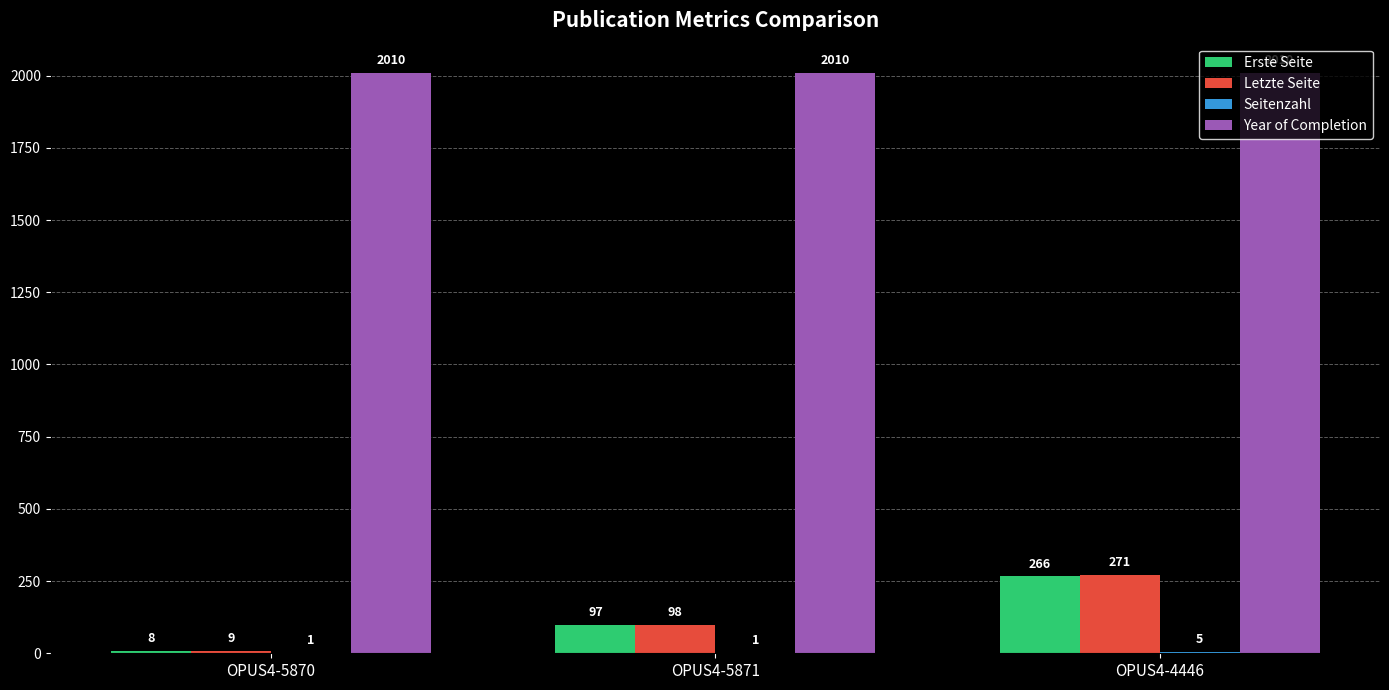

Which series changed the most between OPUS4-5871 and OPUS4-4446?

Letzte Seite